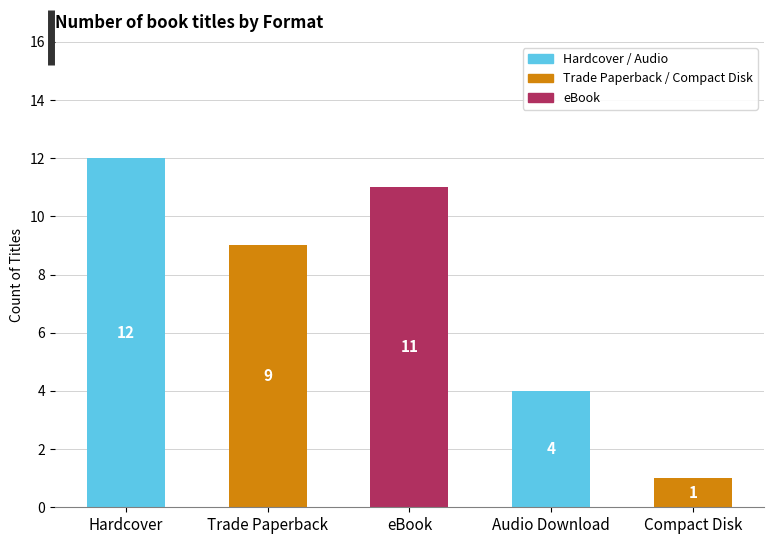

What is the change in value from Trade Paperback to Compact Disk?

-8